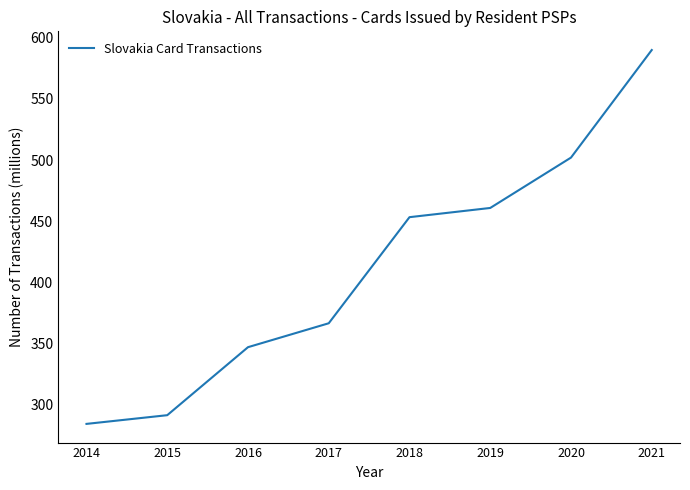

What is the sum of all values?

3295.2